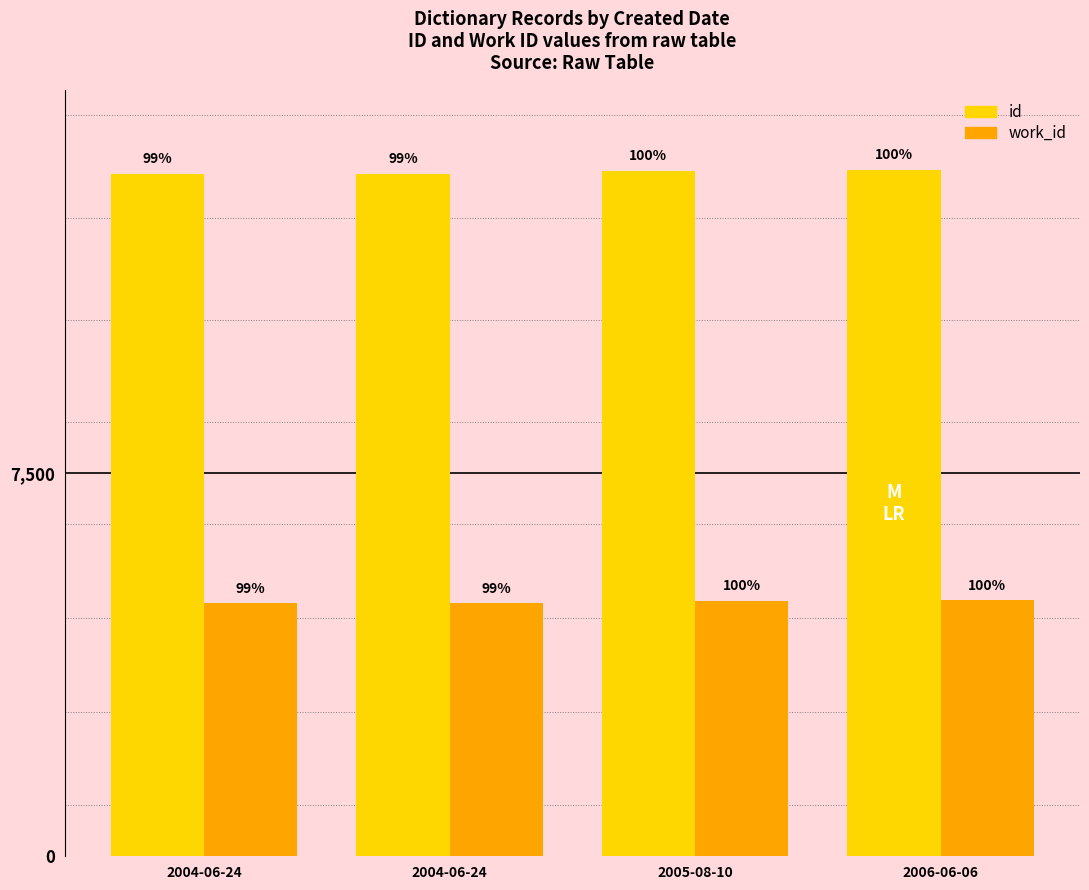

What are all the series names shown in the legend?

id, work_id